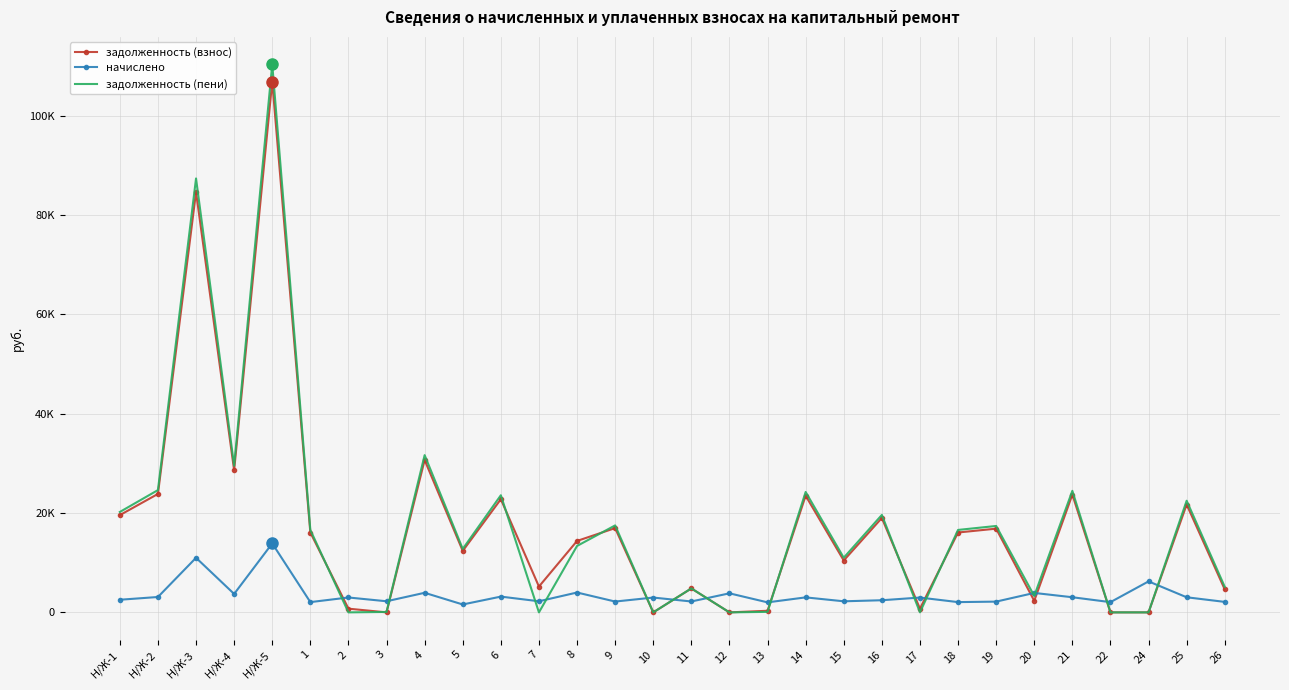

What is the highest value of the задолженность (пени) series?

110338.6